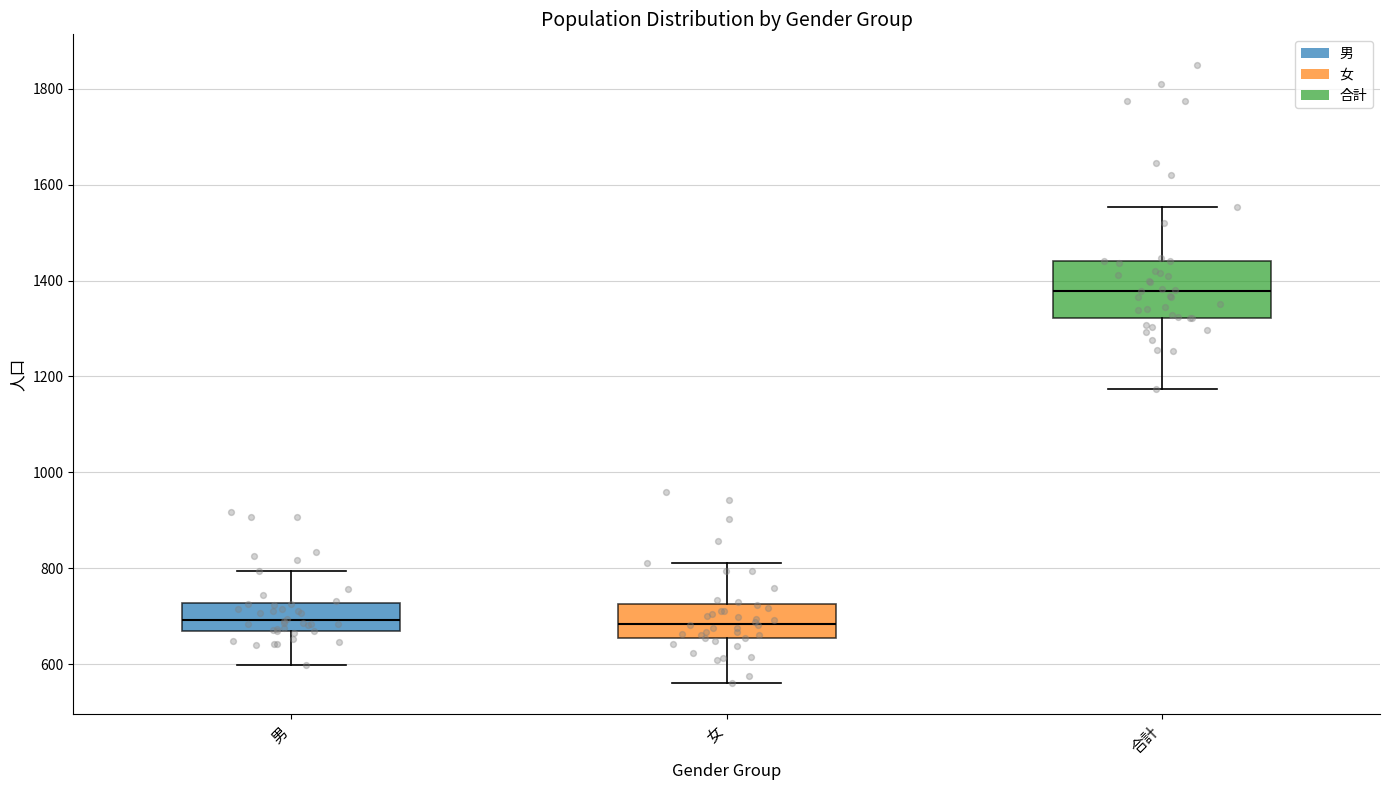

Reading left to right, read every box against the y-axis: the position of its median line, the range the box covers, and the ends of its whiskers. The values are not printed on the chart, so give them approximately, as read against the axis.

男: median 700, box 660 to 720, whiskers 600 to 800
女: median 680, box 660 to 720, whiskers 560 to 820
合計: median 1380, box 1320 to 1440, whiskers 1180 to 1560